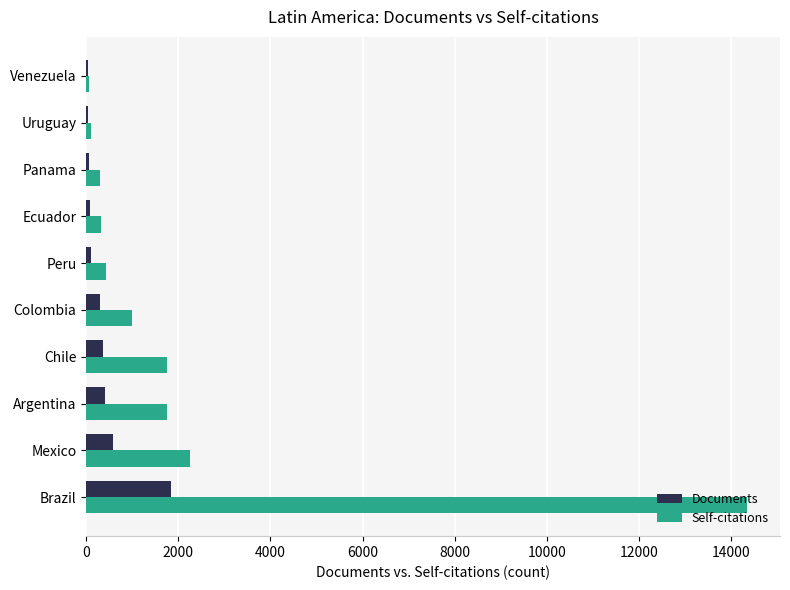

Which series changed the most between Argentina and Venezuela?

Self-citations